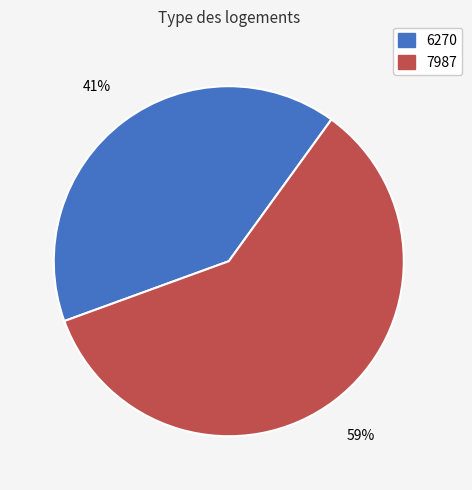

Which slice is the smallest?

6270